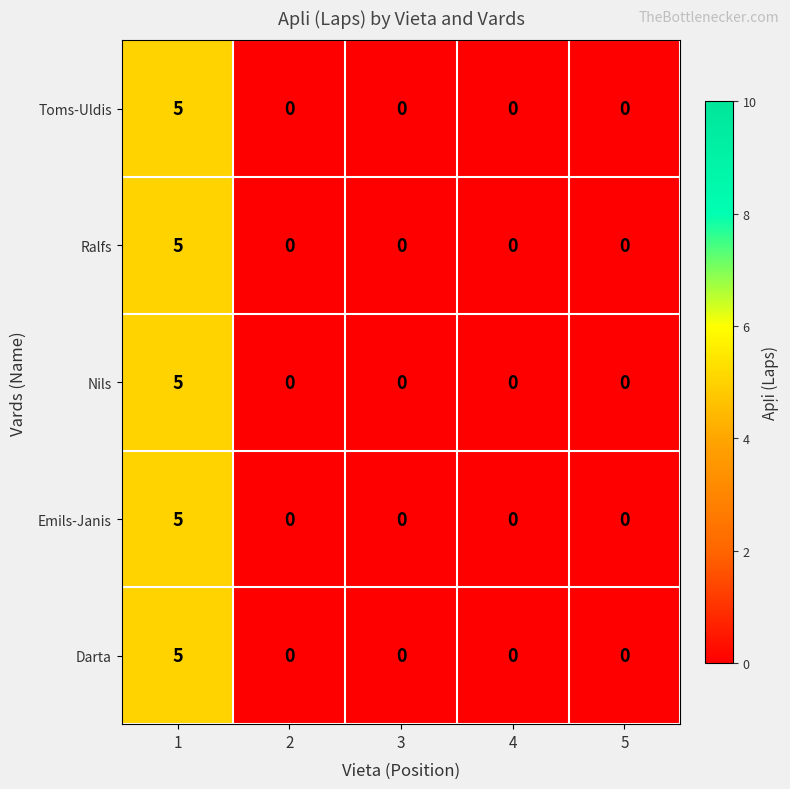

How many Toms-Uldis values are between 0 and 1?

4